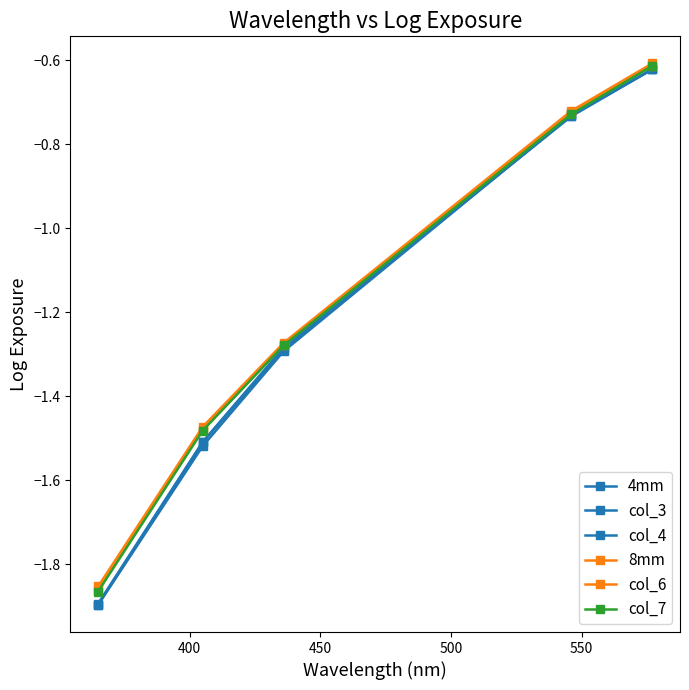

Reading left to right, list all the values displayed in this chart.

4mm: -1.9	-1.5	-1.3	-0.7	-0.6
col_3: -1.9	-1.5	-1.3	-0.7	-0.6
col_4: -1.9	-1.5	-1.3	-0.7	-0.6
8mm: -1.9	-1.5	-1.3	-0.7	-0.6
col_6: -1.9	-1.5	-1.3	-0.7	-0.6
col_7: -1.9	-1.5	-1.3	-0.7	-0.6